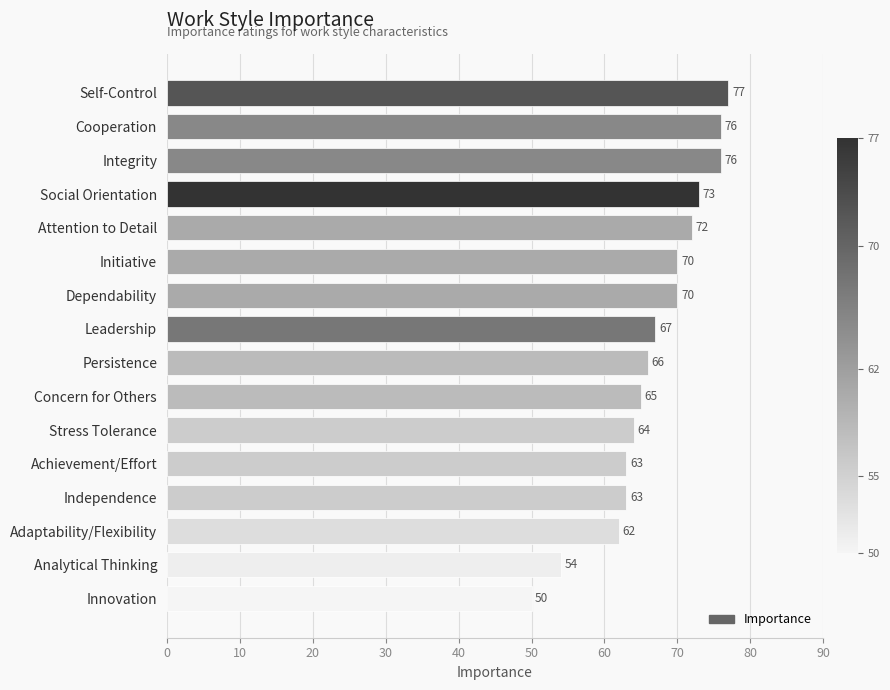

What is the maximum value shown in the chart?

77